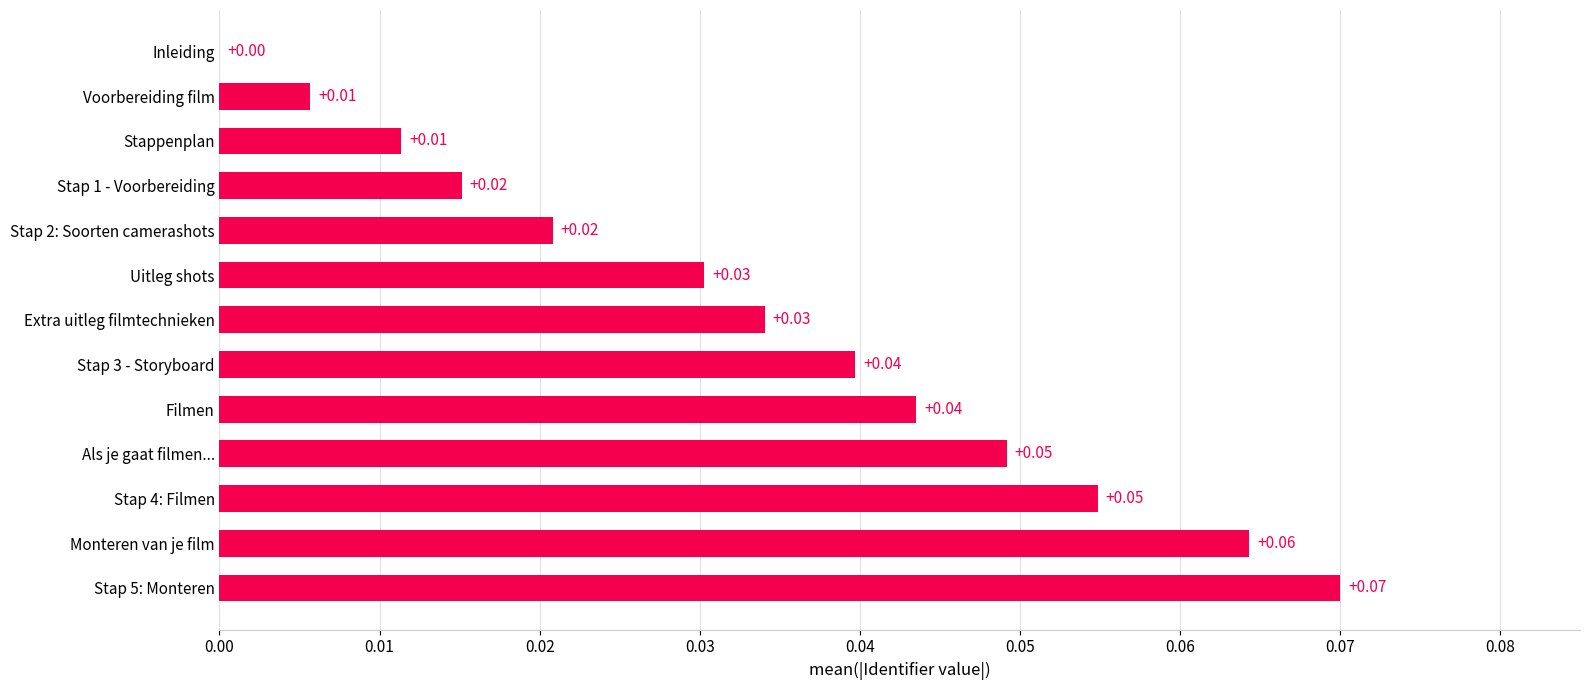

At which label is the value closest to 0?

Inleiding